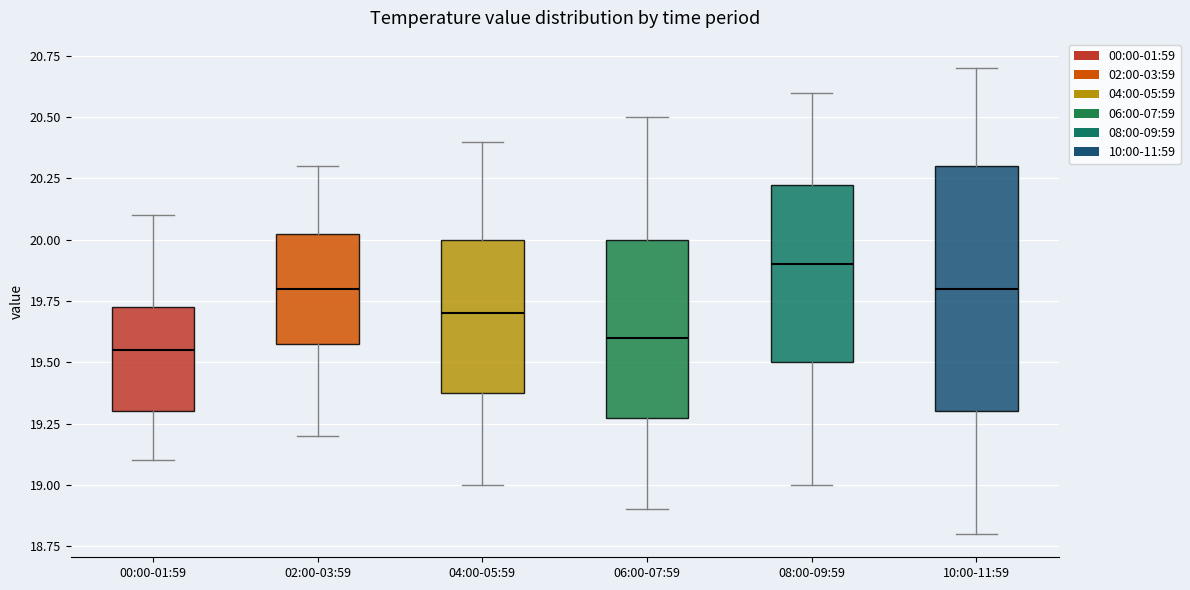

Reading left to right, transcribe this box plot: for each box, give where its median line is, the range the box spans, and where its two whiskers end, as read against the y-axis. The values are not printed on the chart, so give them approximately, as read against the axis.

00:00-01:59: median 19.55, box 19.30 to 19.75, whiskers 19.10 to 20.10
02:00-03:59: median 19.80, box 19.60 to 20.05, whiskers 19.20 to 20.30
04:00-05:59: median 19.70, box 19.40 to 20.00, whiskers 19.00 to 20.40
06:00-07:59: median 19.60, box 19.30 to 20.00, whiskers 18.90 to 20.50
08:00-09:59: median 19.90, box 19.50 to 20.25, whiskers 19.00 to 20.60
10:00-11:59: median 19.80, box 19.30 to 20.30, whiskers 18.80 to 20.70